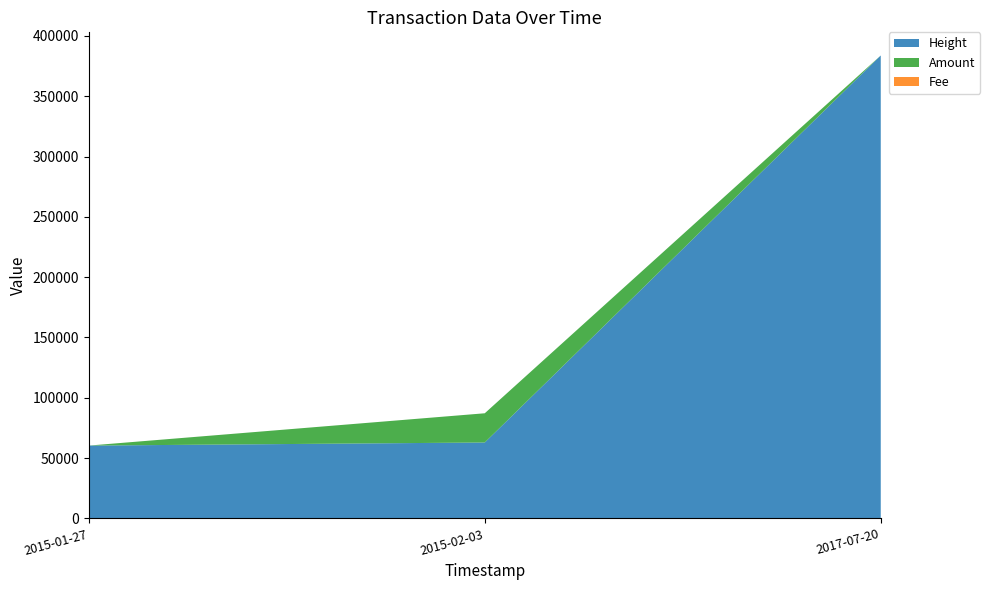

Reading left to right, extract all data points from this chart.

Height: 60376	62941	383818
Amount: 0	24230	0
Fee: 1	1	1